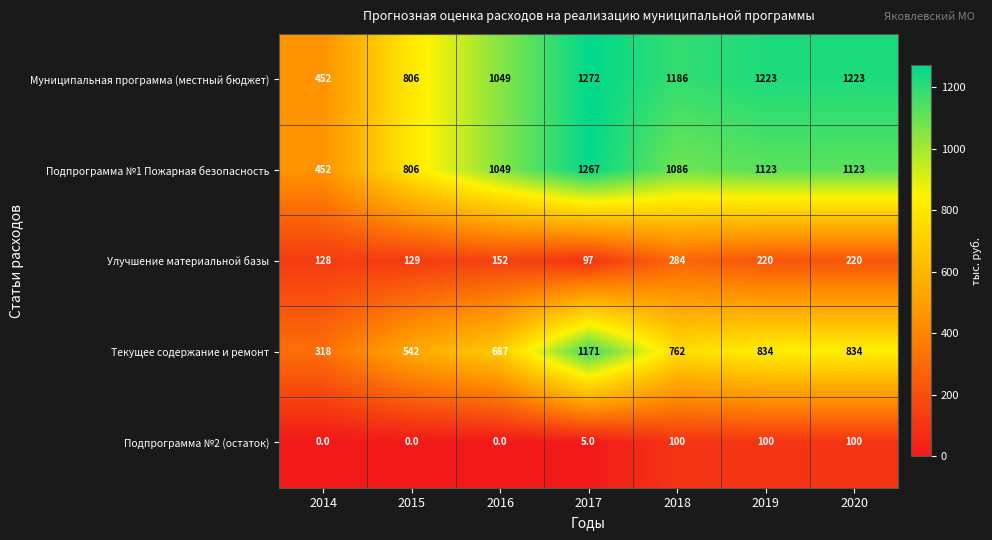

How many distinct data groups are displayed?

5